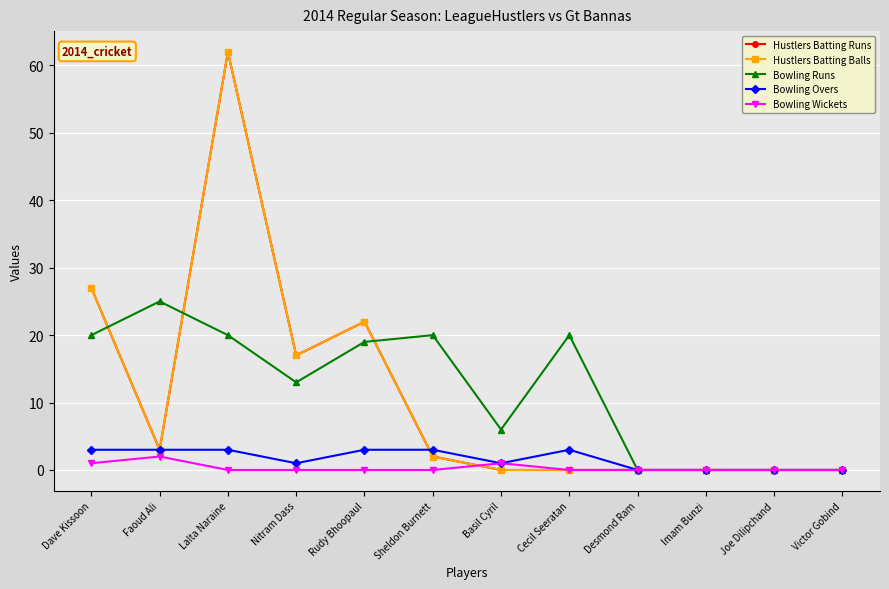

True or false: Bowling Overs and Bowling Wickets cross at least once.

False